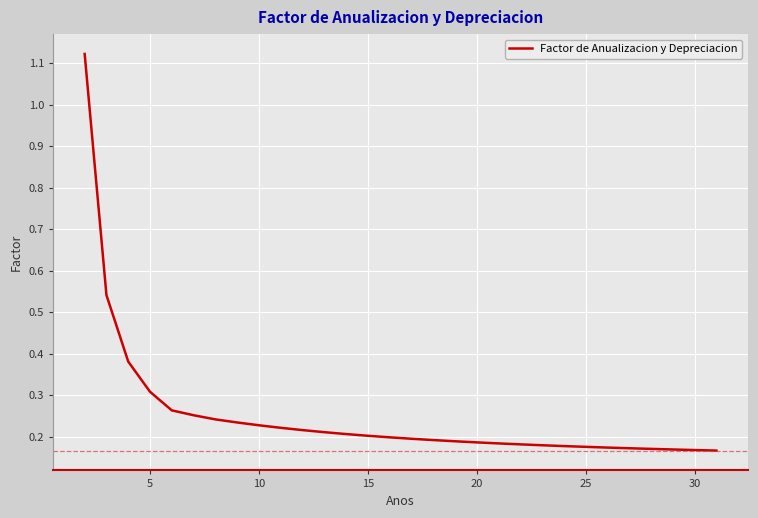

Reading left to right, list all the values displayed in this chart.

1.1	0.5	0.4	0.3	0.3	0.3	0.2	0.2	0.2	0.2	0.2	0.2	0.2	0.2	0.2	0.2	0.2	0.2	0.2	0.2	0.2	0.2	0.2	0.2	0.2	0.2	0.2	0.2	0.2	0.2